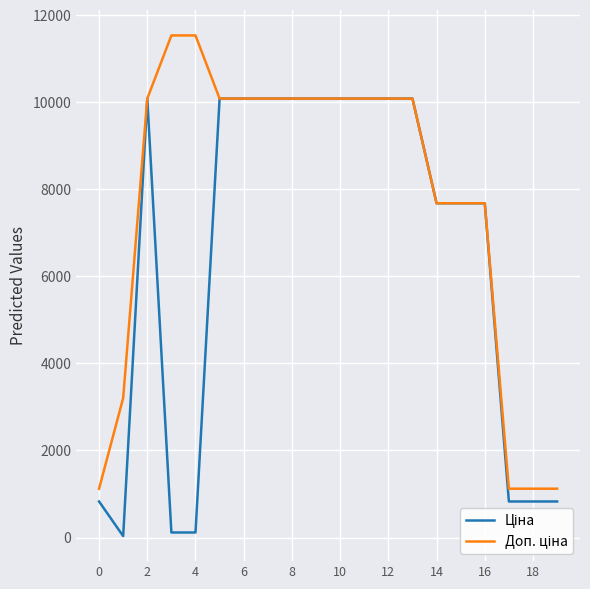

What is the greatest value displayed?

11537.0